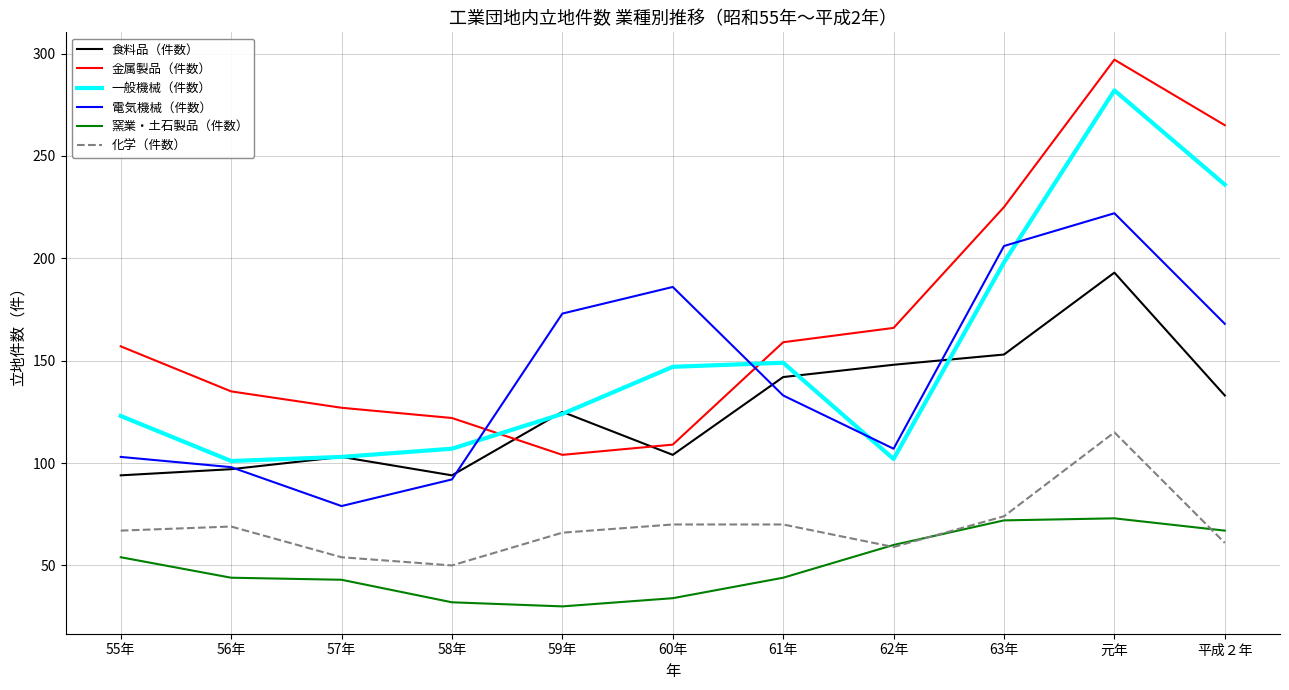

How many lines are shown in the chart?

6